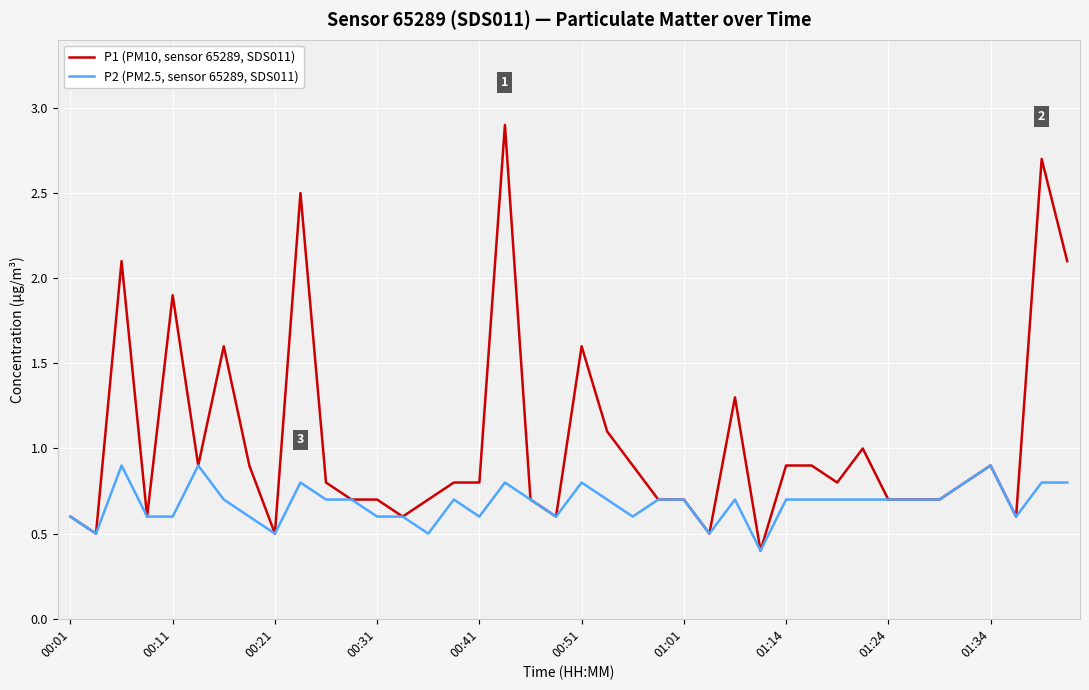

What is the average value of the P1 (PM10, sensor 65289, SDS011) series?

1.0